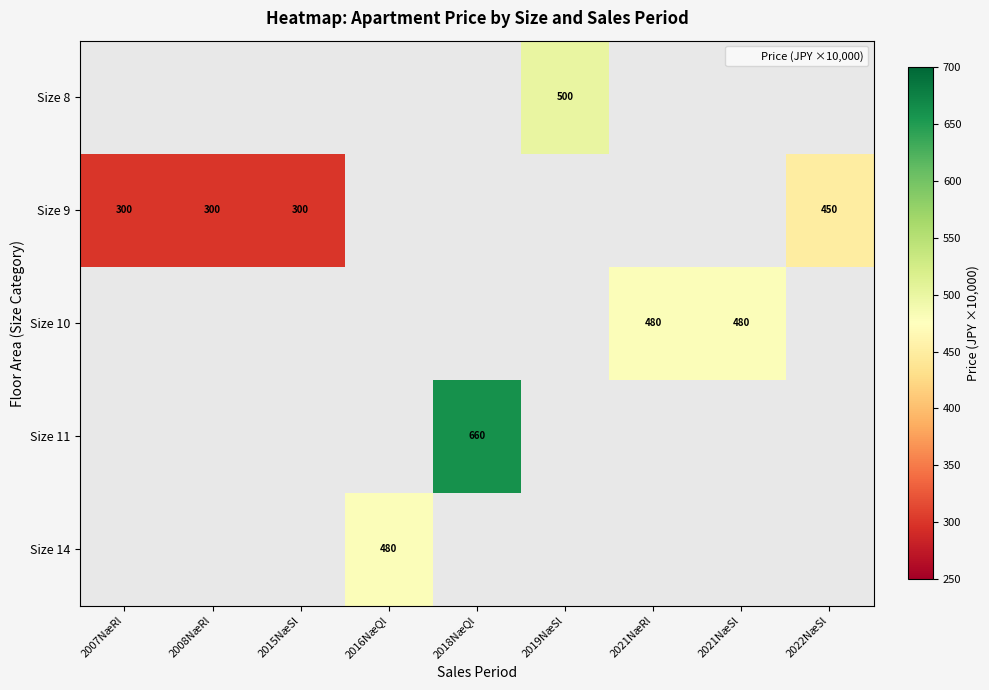

Is the value of Size 9 at 2008NæRl greater than the value of Size 11 at 2008NæRl?

No